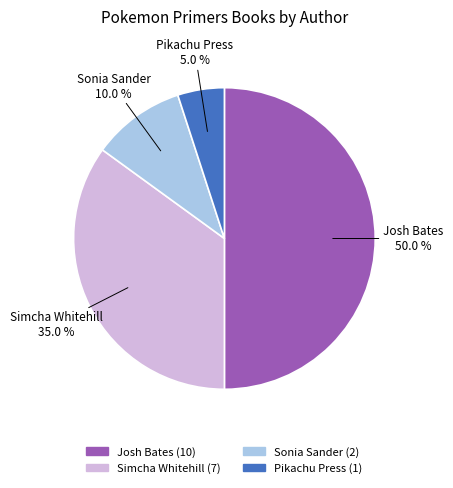

Count the number of slices in the pie.

4